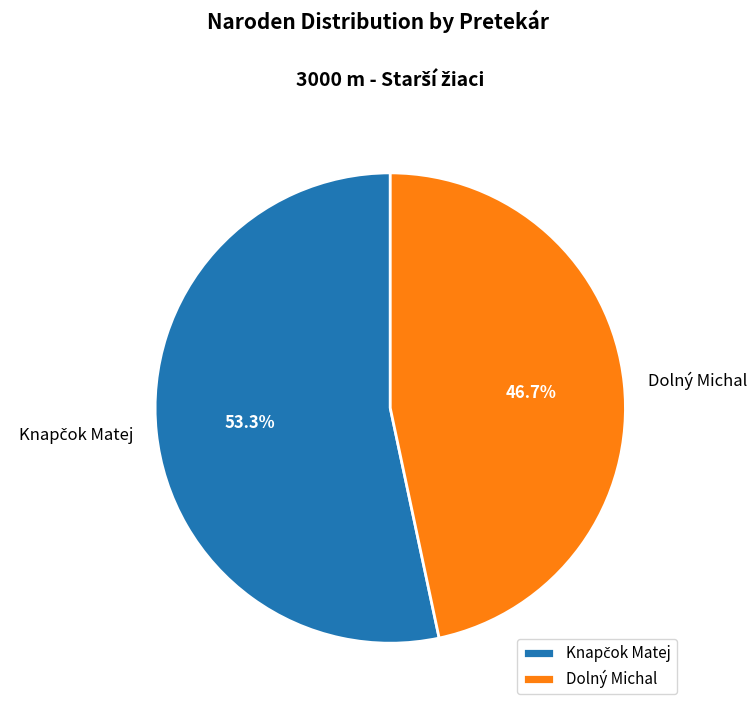

Which slice is the smallest?

Dolný Michal